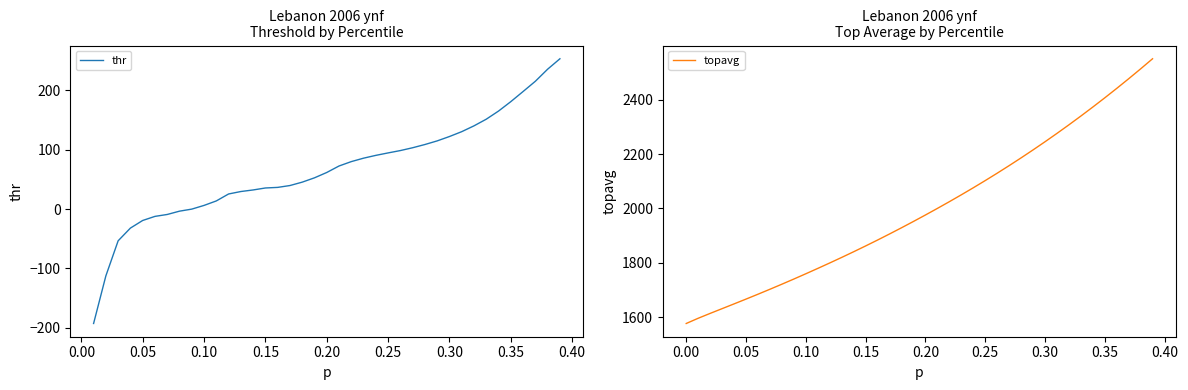

The value of topavg at 0.35 is 2406.2. True or false?

True